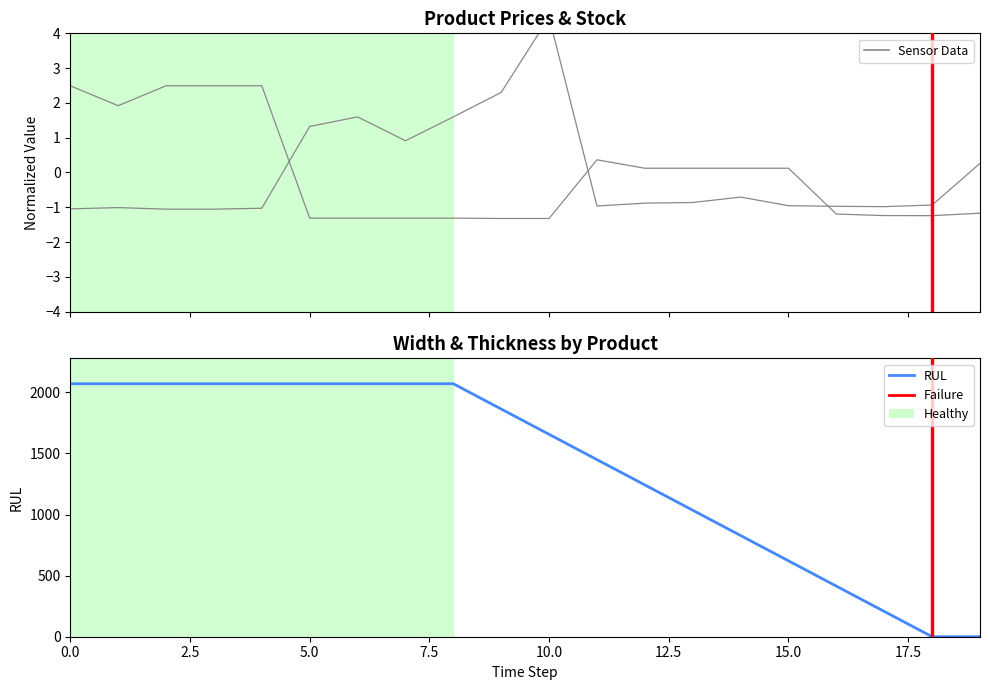

What is the spread (max minus min) of values at 12?

1.0